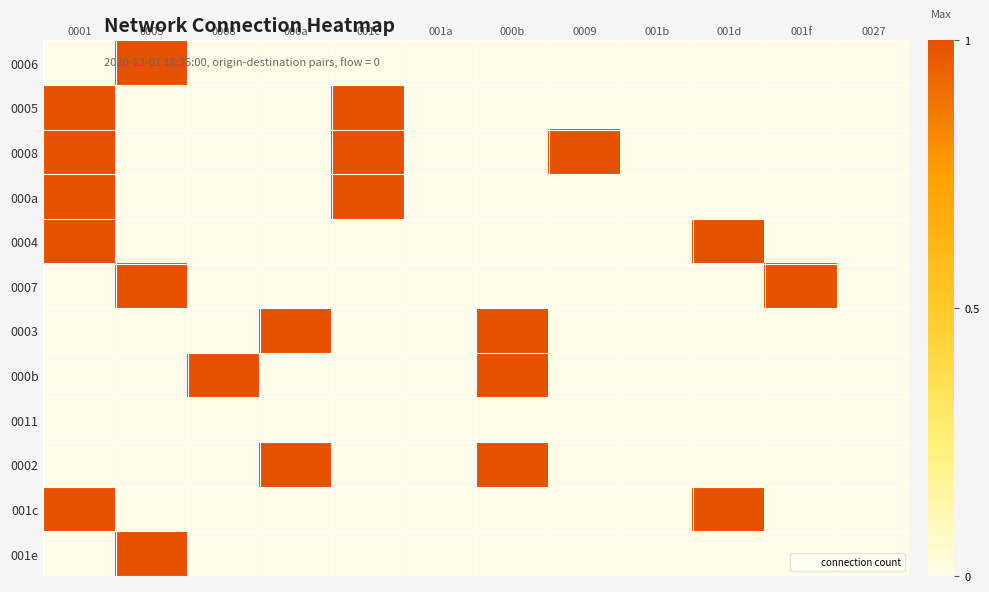

At 000a, list the series in order from largest to smallest.

0003, 0002, 0006, 0005, 0008, 000a, 0004, 0007, 000b, 0011, 001c, 001e